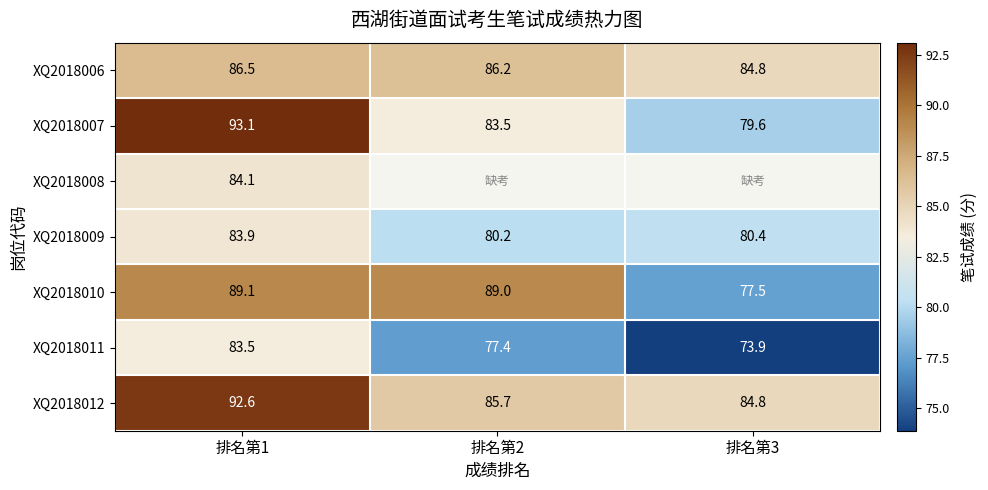

What is the minimum value for XQ2018007?

79.6